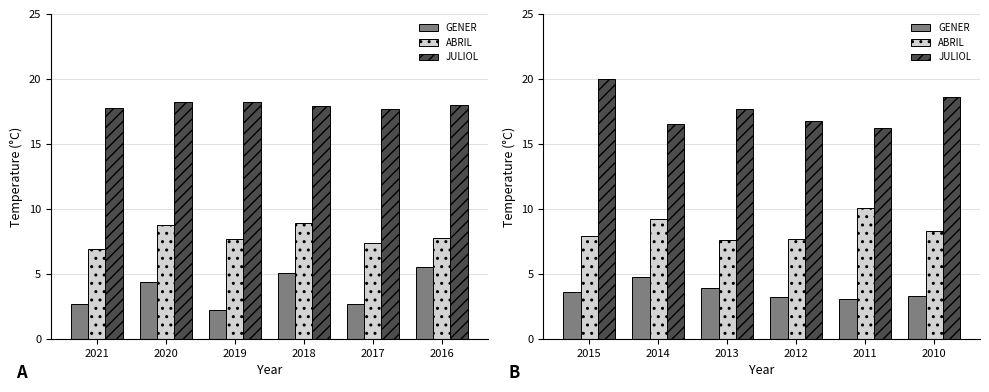

What is the minimum value for JULIOL?

16.2